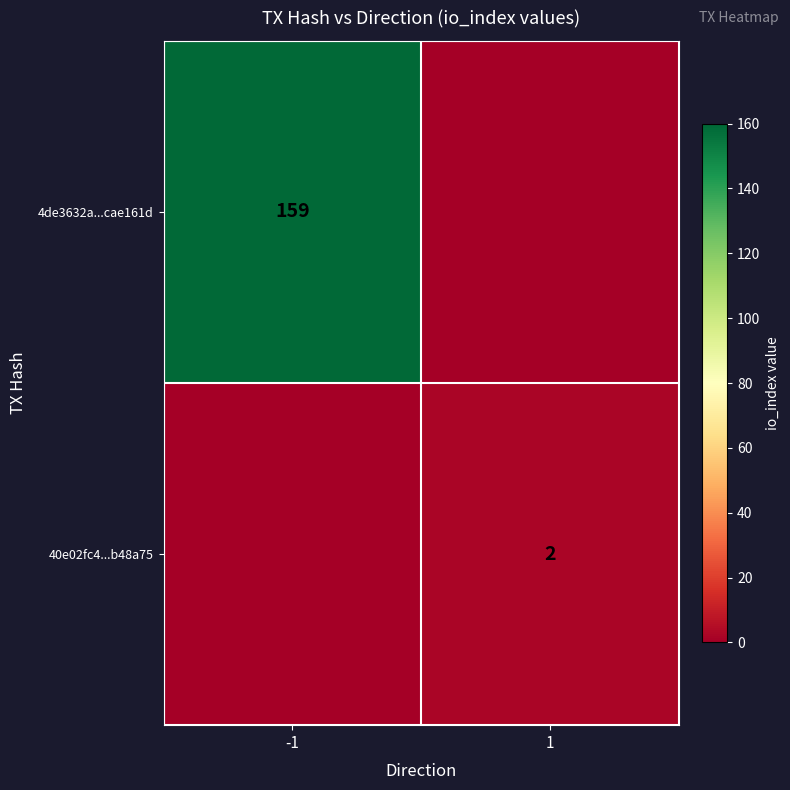

Is it true that 4de3632a...cae161d equals 159 at -1?

True